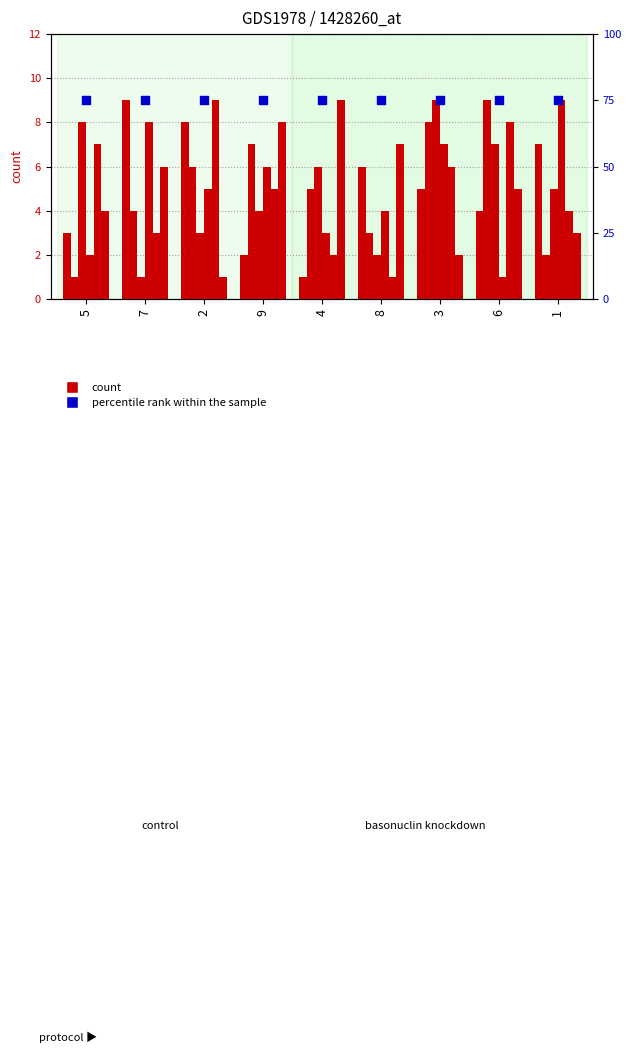

At which category is the sum across all series the highest?

3